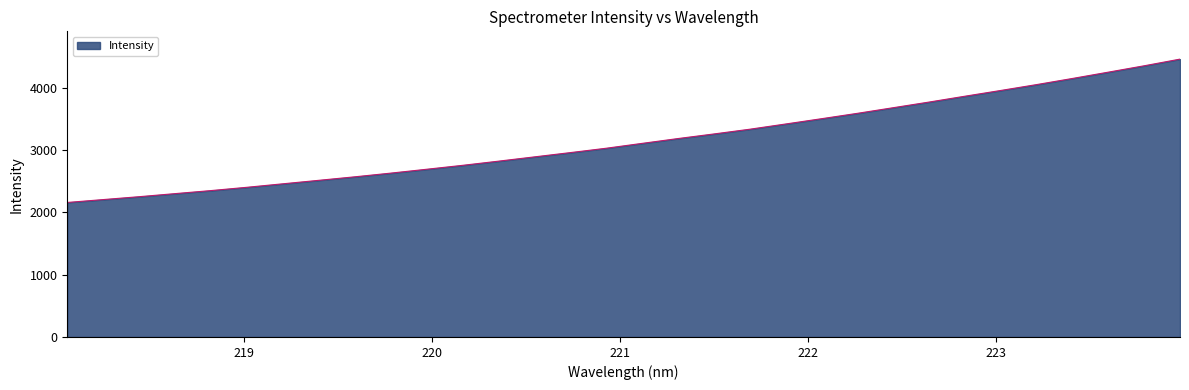

What is the minimum value shown in the chart?

2157.9